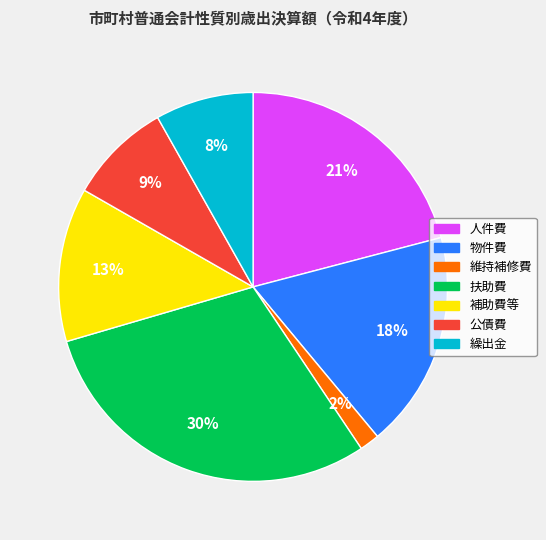

Between 公債費 and 人件費, which is larger?

人件費